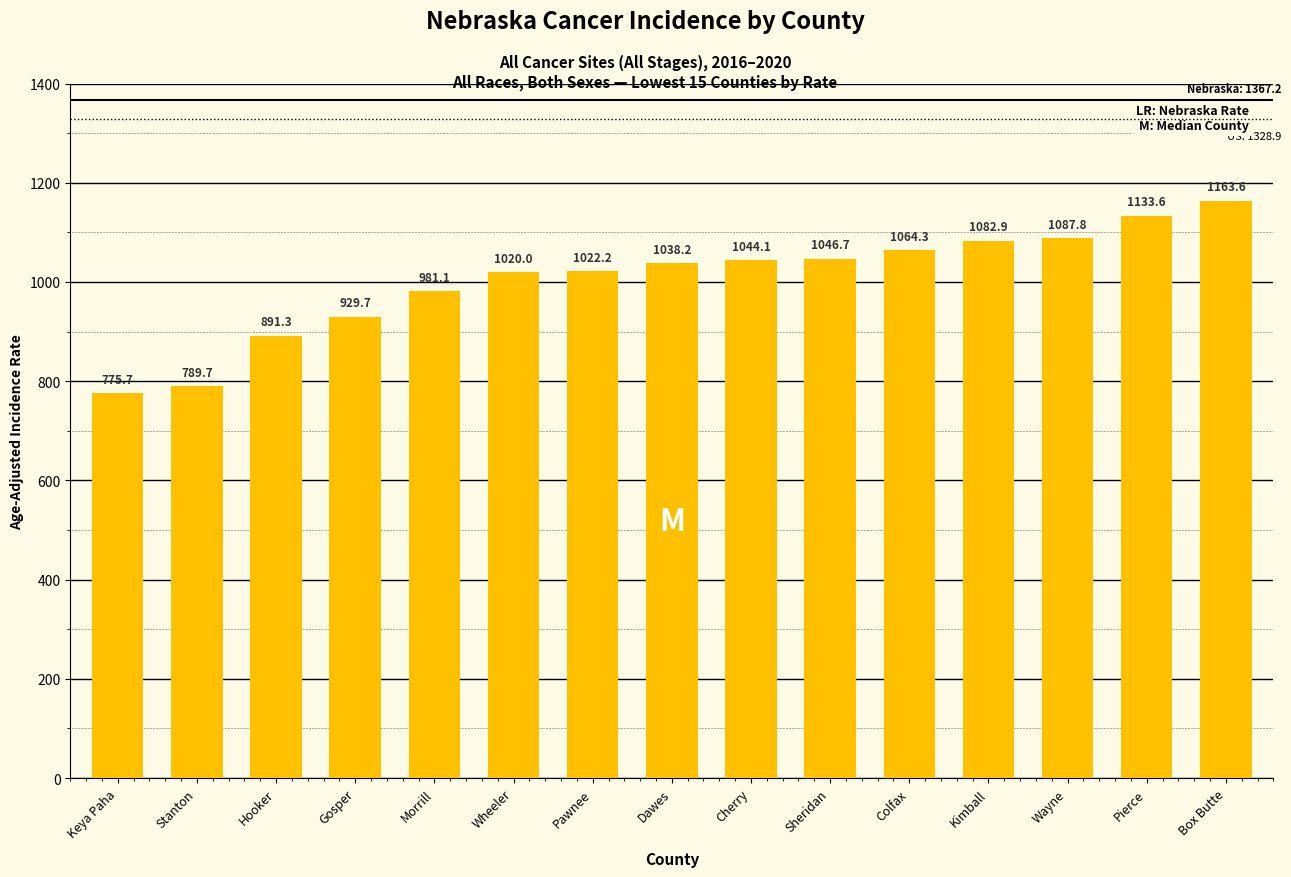

What is the maximum value shown in the chart?

1163.6